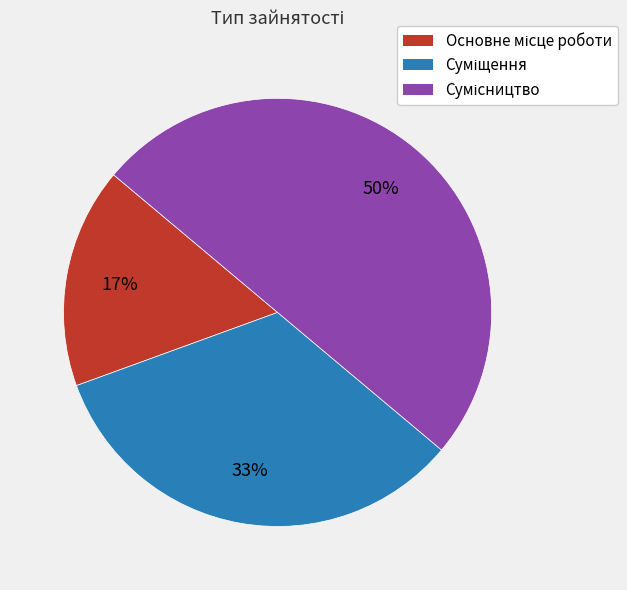

To the nearest percent, what is the average slice percentage?

33%